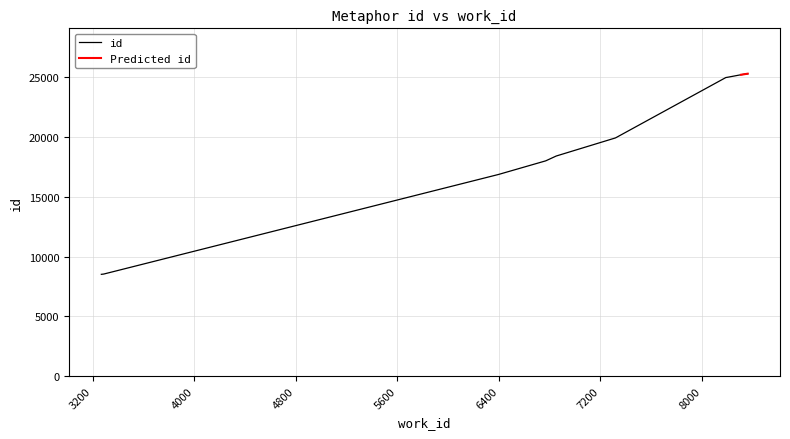

Rank the categories by value from lowest to highest.

3266, 3285, 6396, 6769, 6852, 7319, 8189, 8201, 8309, 8361